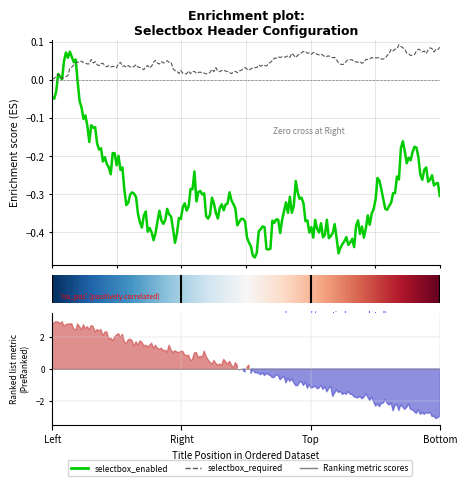

The value of selectbox_enabled at Right is 2. True or false?

False